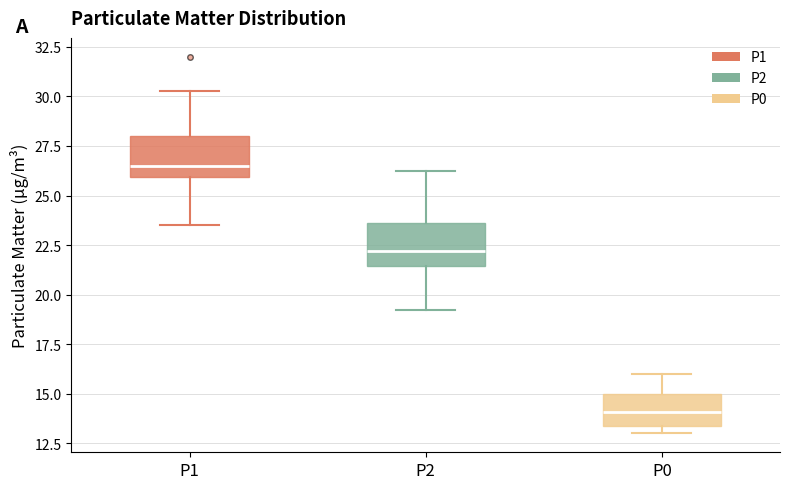

Which box has the lowest median line?

P0